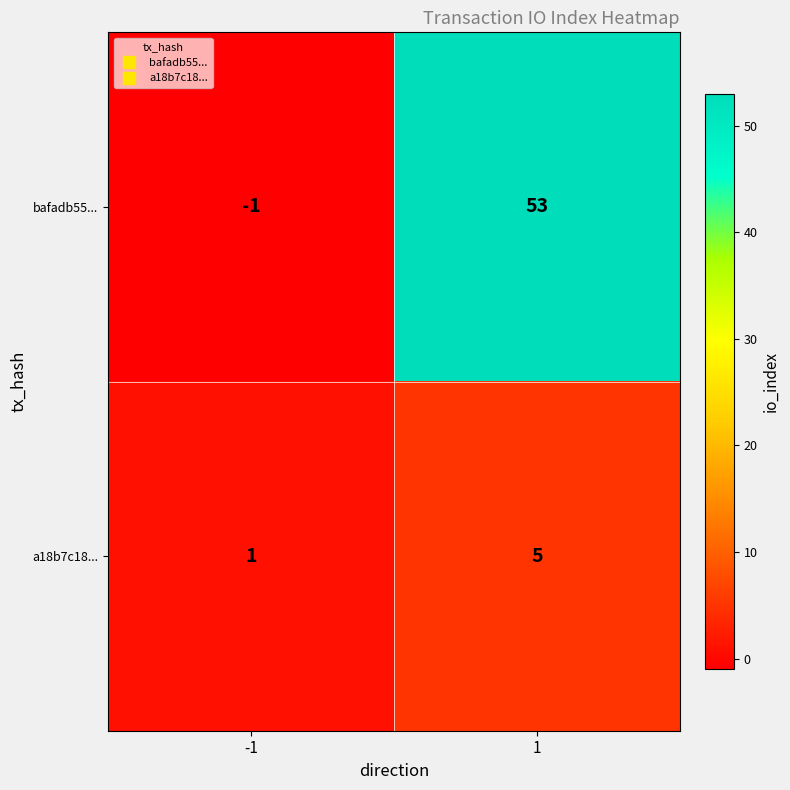

How many positive values does the bafadb55... series have?

1